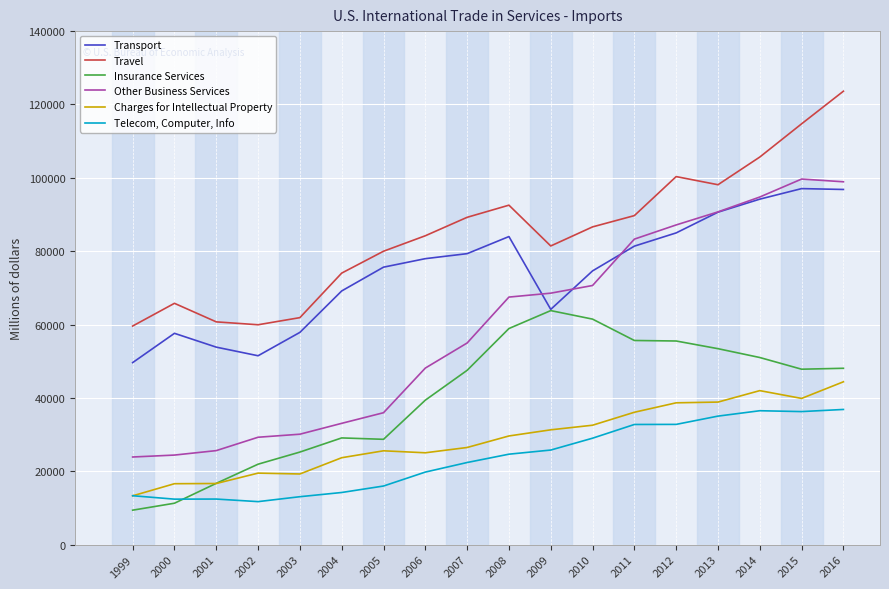

At which label does Travel first exceed 86623?

2007